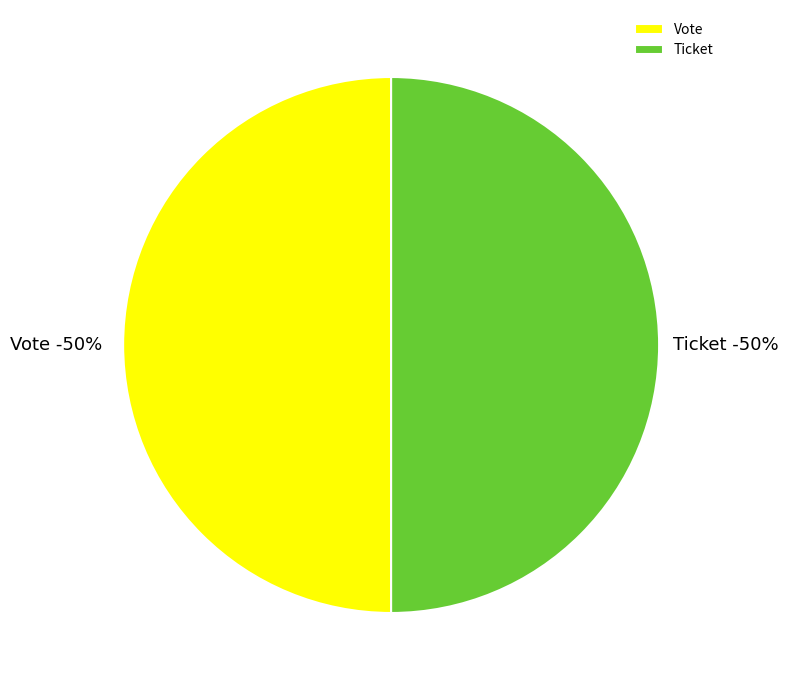

Which slice is the smallest?

Ticket (io_index=0)